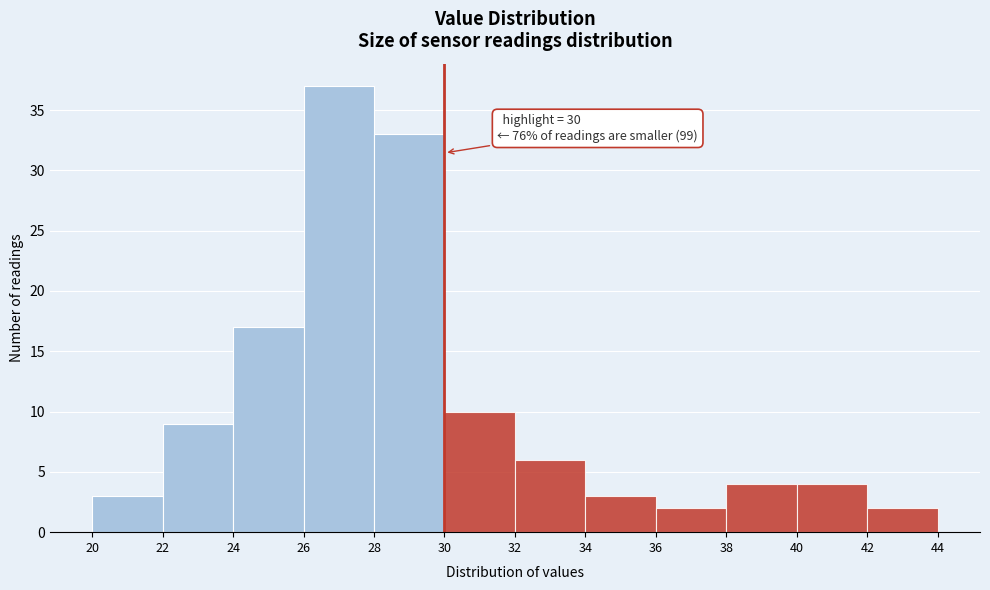

Over which range of the x-axis is the bar tallest?

26 to 28